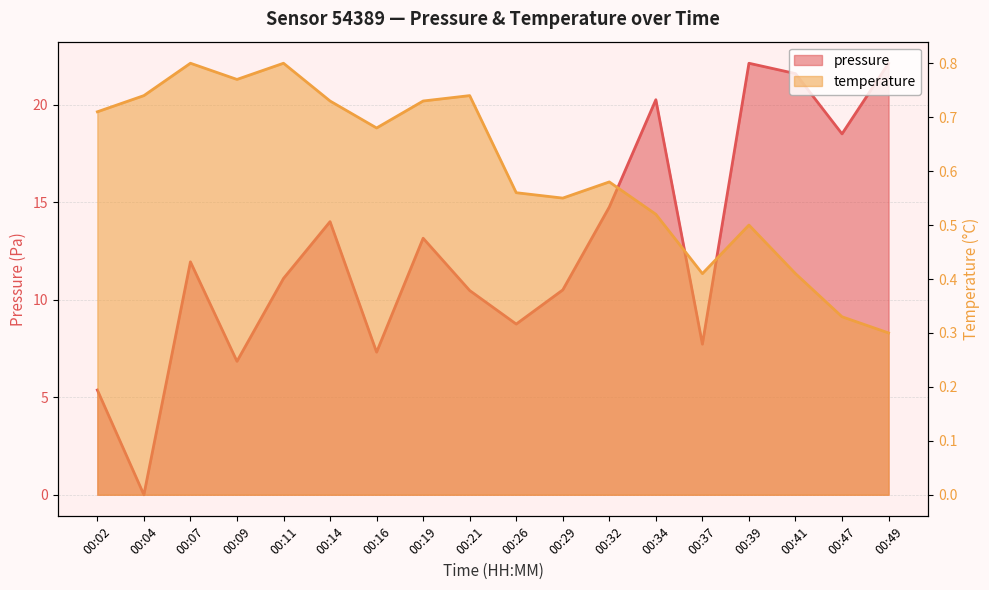

True or false: temperature and pressure intersect in this chart.

True